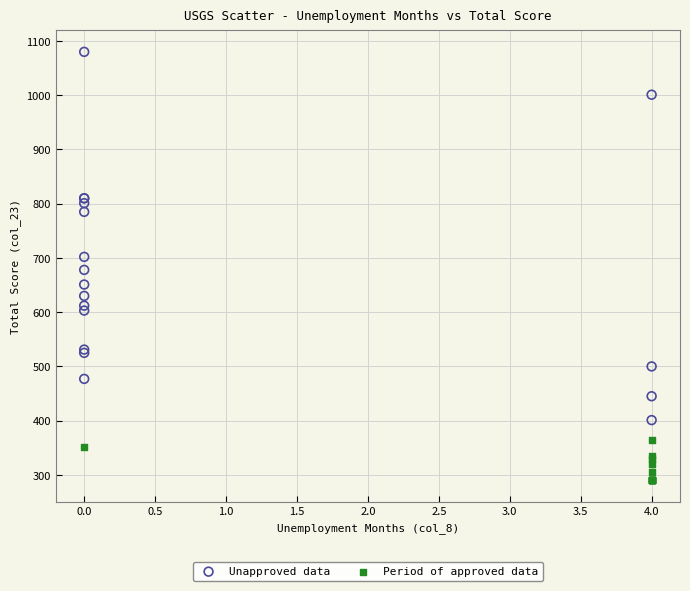

Which series reaches the maximum Y coordinate?

Unapproved data